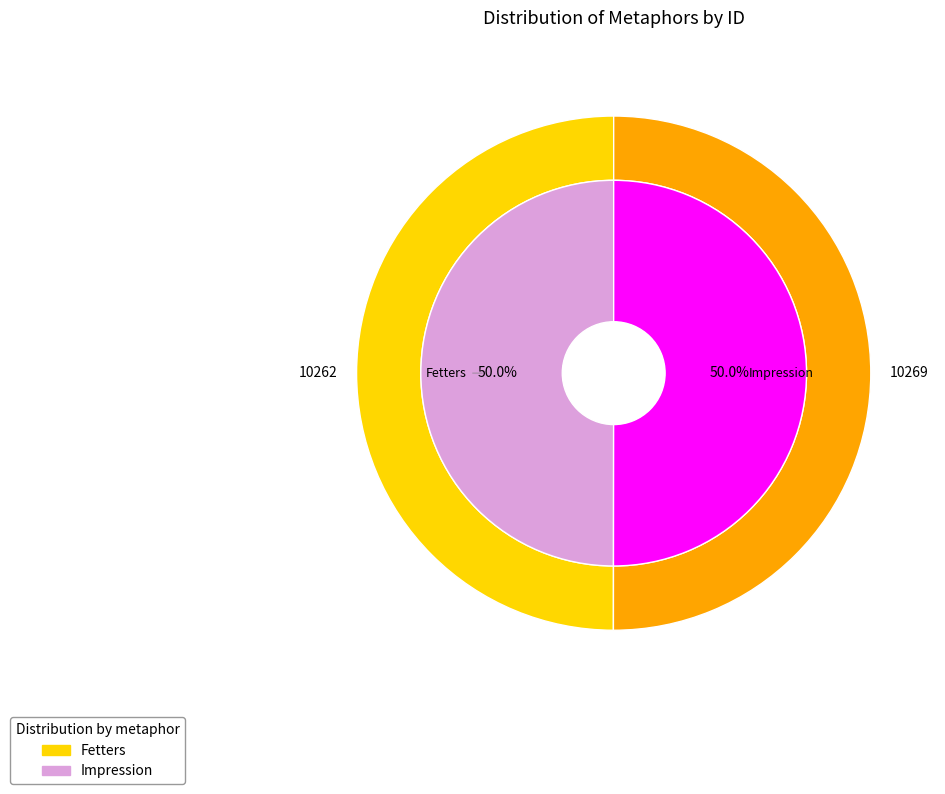

What percentage do Fetters and Impression together represent?

100.0%